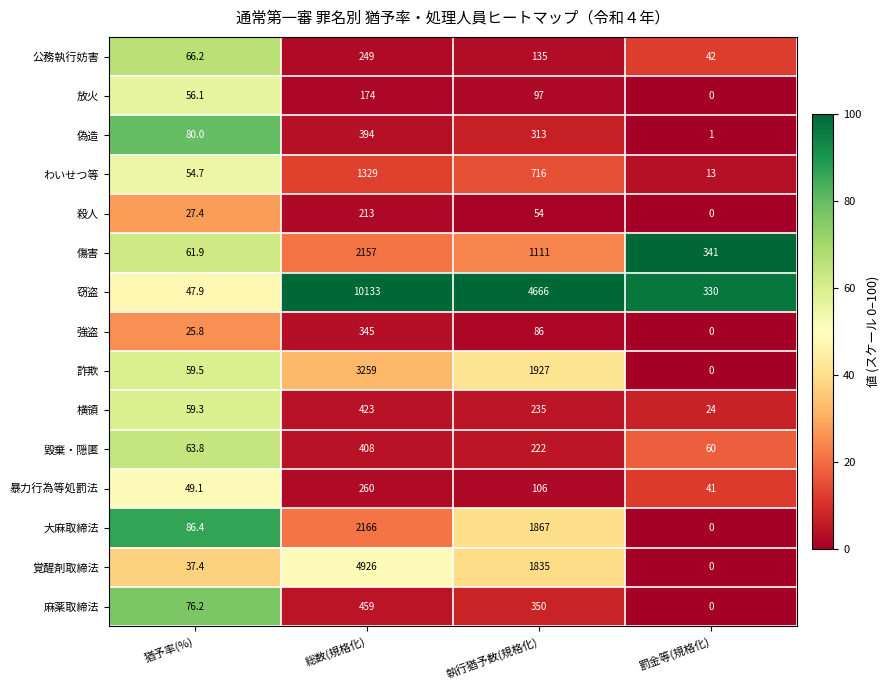

Is it true that 横領 equals 108.6 at 執行猶予数(規格化)?

False